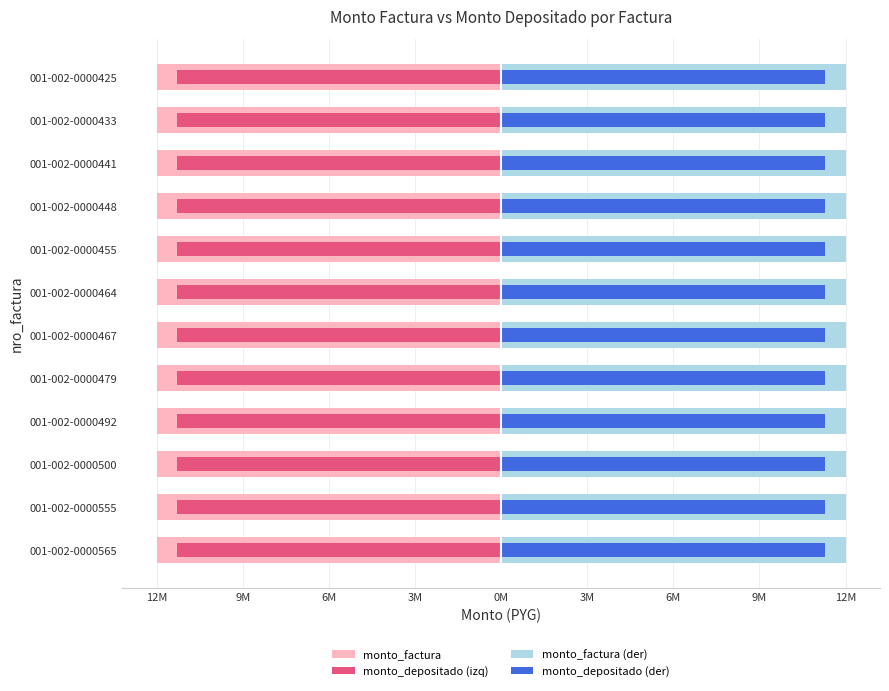

The monto_factura (der) series shows 1.1 at 9. True or false?

False